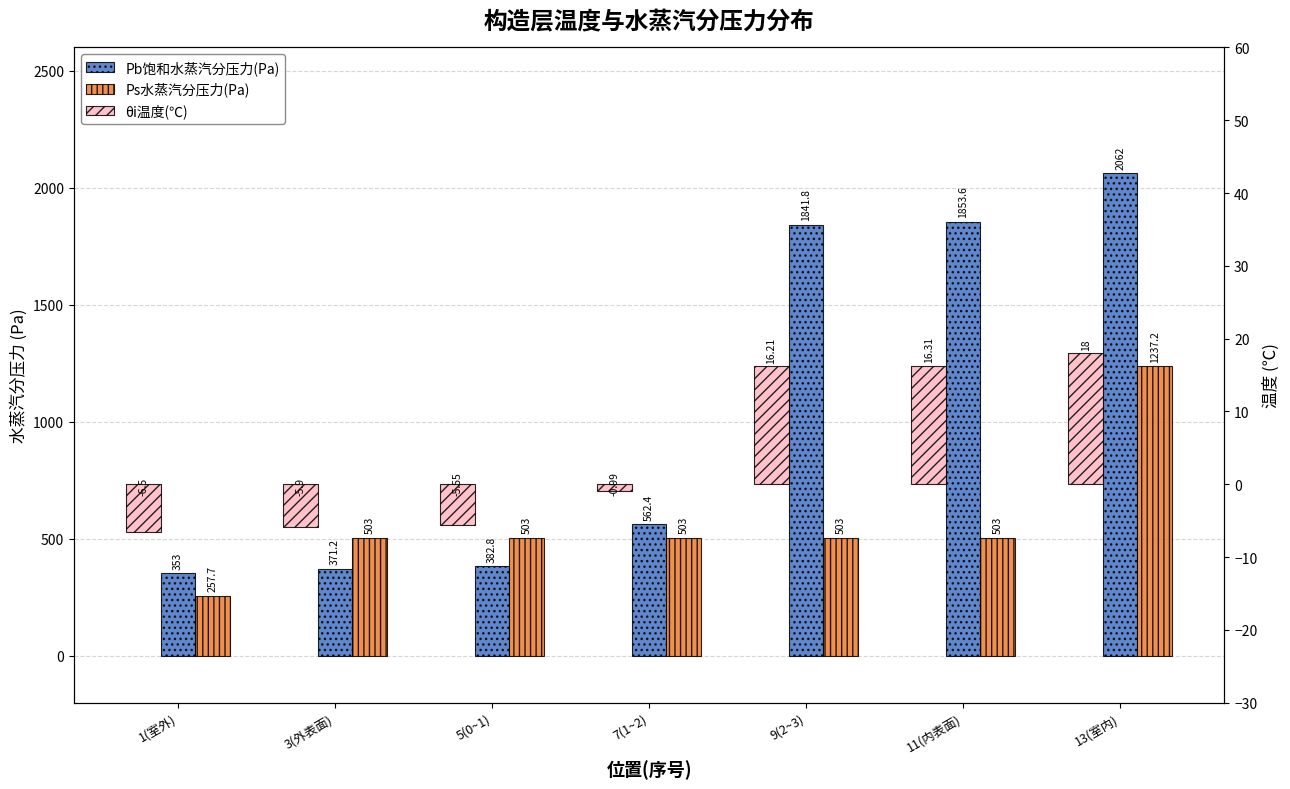

Reading left to right, what are all the values shown in this chart?

Pb饱和水蒸汽分压力(Pa): 353.0	371.2	382.8	562.4	1841.8	1853.6	2062.0
Ps水蒸汽分压力(Pa): 257.7	503.0	503.0	503.0	503.0	503.0	1237.2
θi温度(℃): -6.5	-5.9	-5.5	-1.0	16.2	16.3	18.0